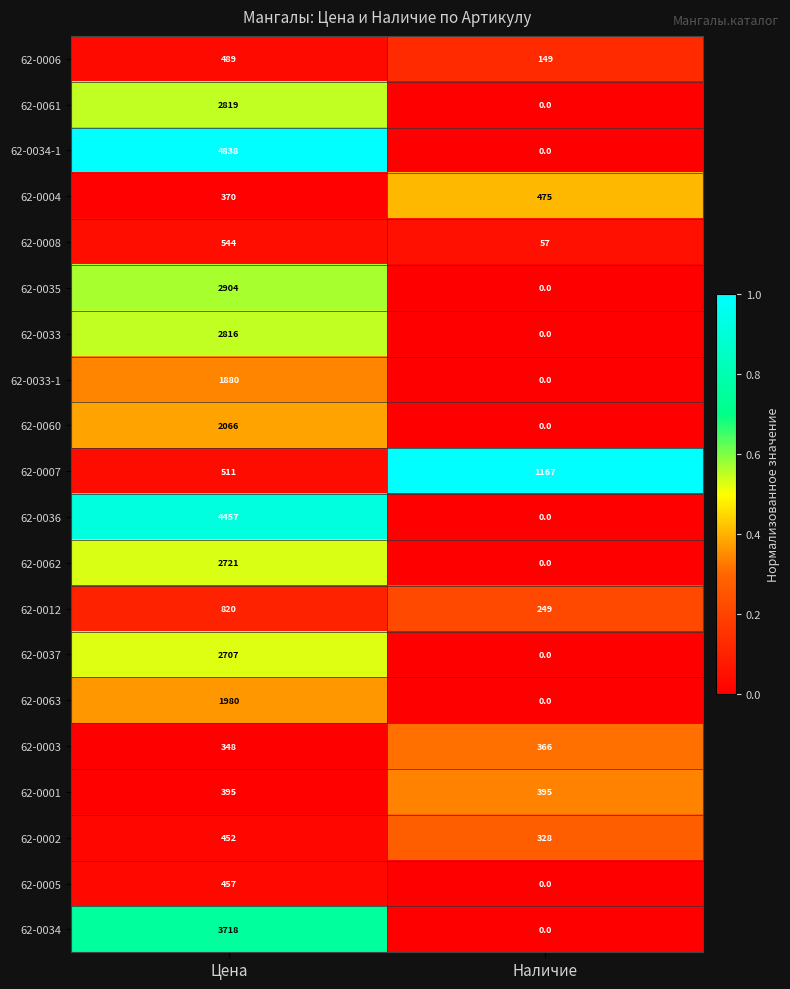

Which category has the lowest value in the 62-0035 series?

Наличие